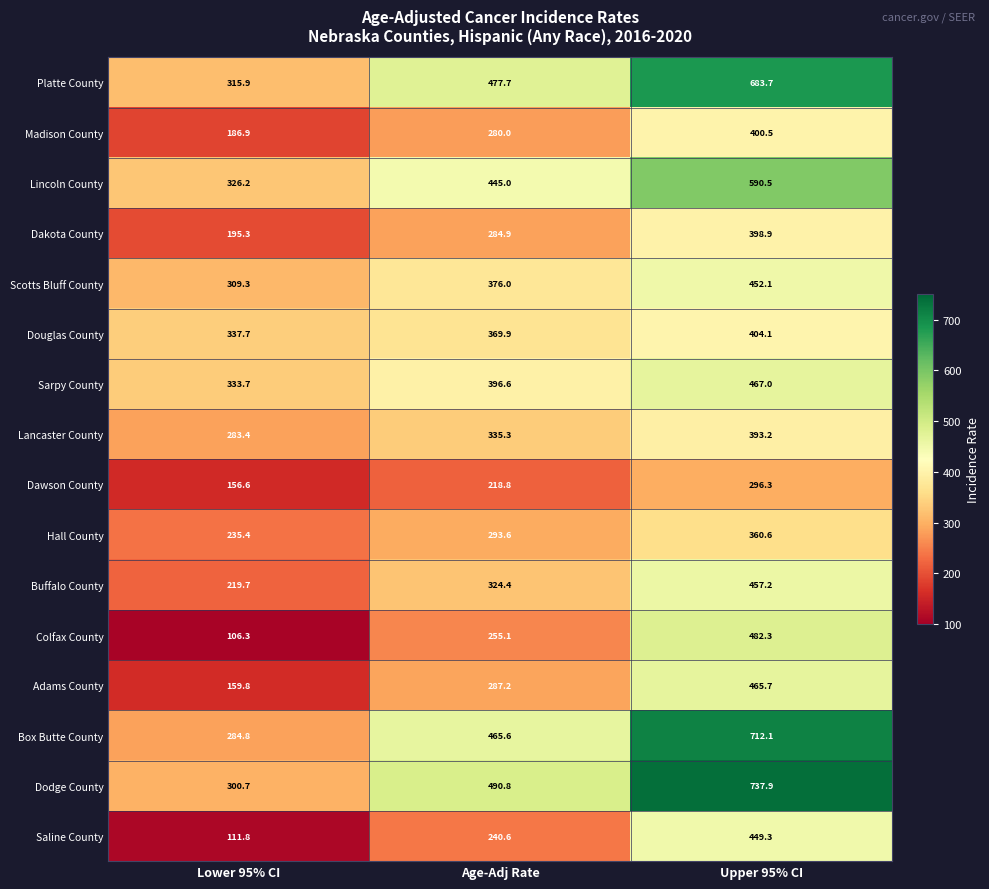

The Dakota County series shows 181.6 at Age-Adj Rate. True or false?

False